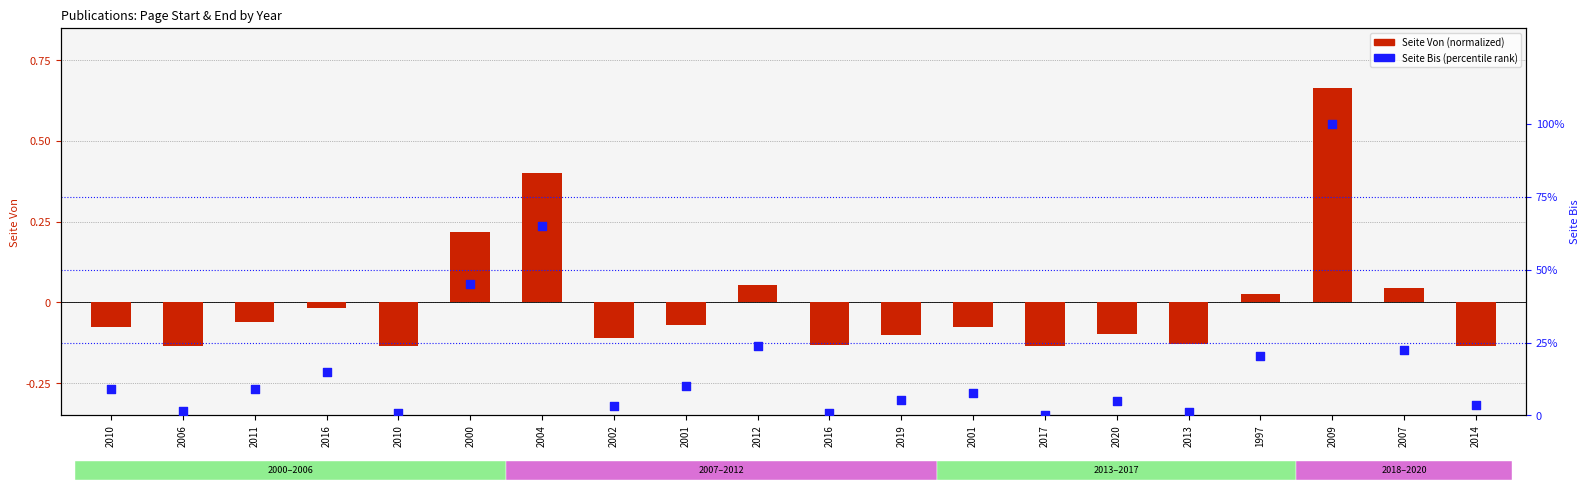

Which series has the largest total across all categories?

Seite Bis (percentile rank)